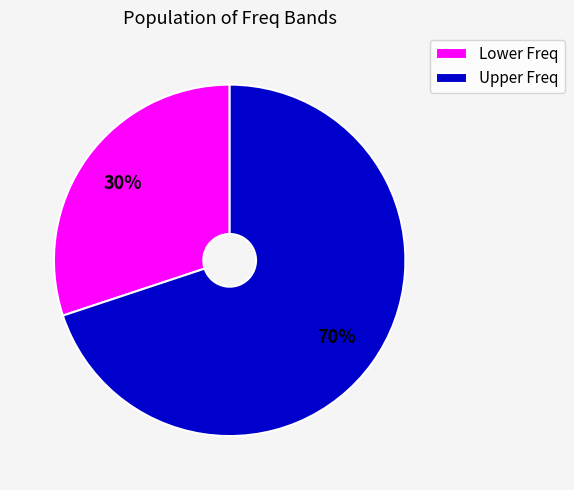

To the nearest percent, what is the average slice percentage?

50%